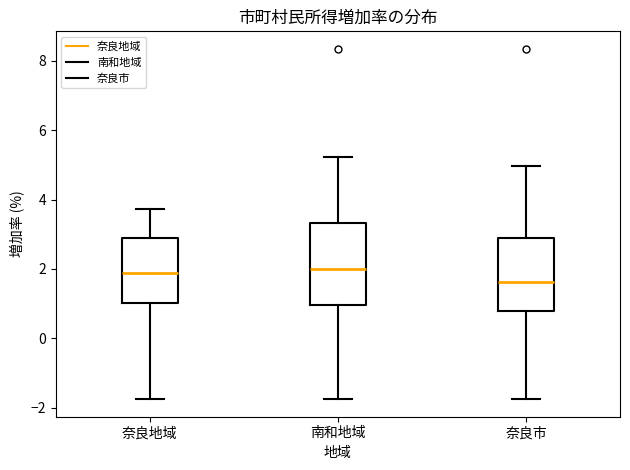

Reading left to right, read every box against the y-axis: the position of its median line, the range the box covers, and the ends of its whiskers. The values are not printed on the chart, so give them approximately, as read against the axis.

奈良地域: median 1.8, box 1.0 to 2.8, whiskers -1.8 to 3.8
南和地域: median 2.0, box 1.0 to 3.4, whiskers -1.8 to 5.2
奈良市: median 1.6, box 0.8 to 2.8, whiskers -1.8 to 5.0